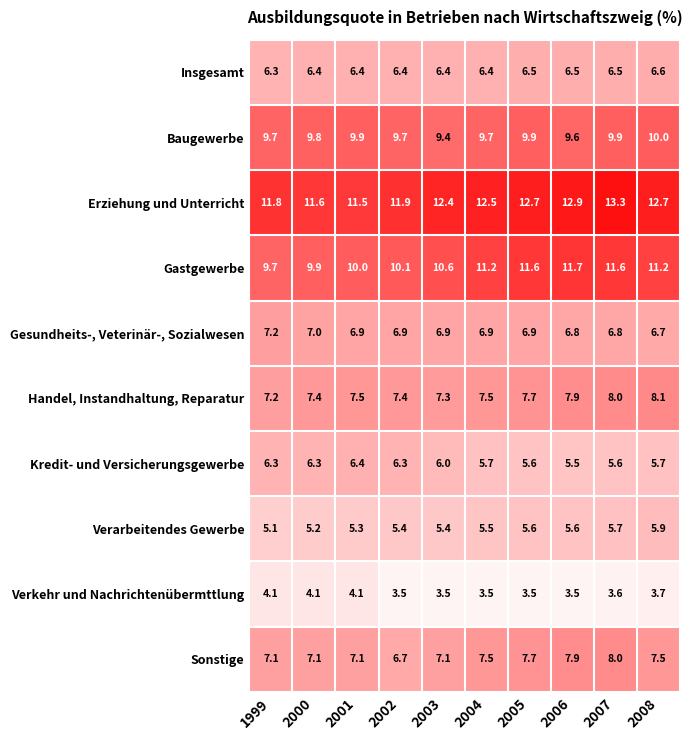

Between 2006 and 2007, which series saw the biggest shift?

Erziehung und Unterricht